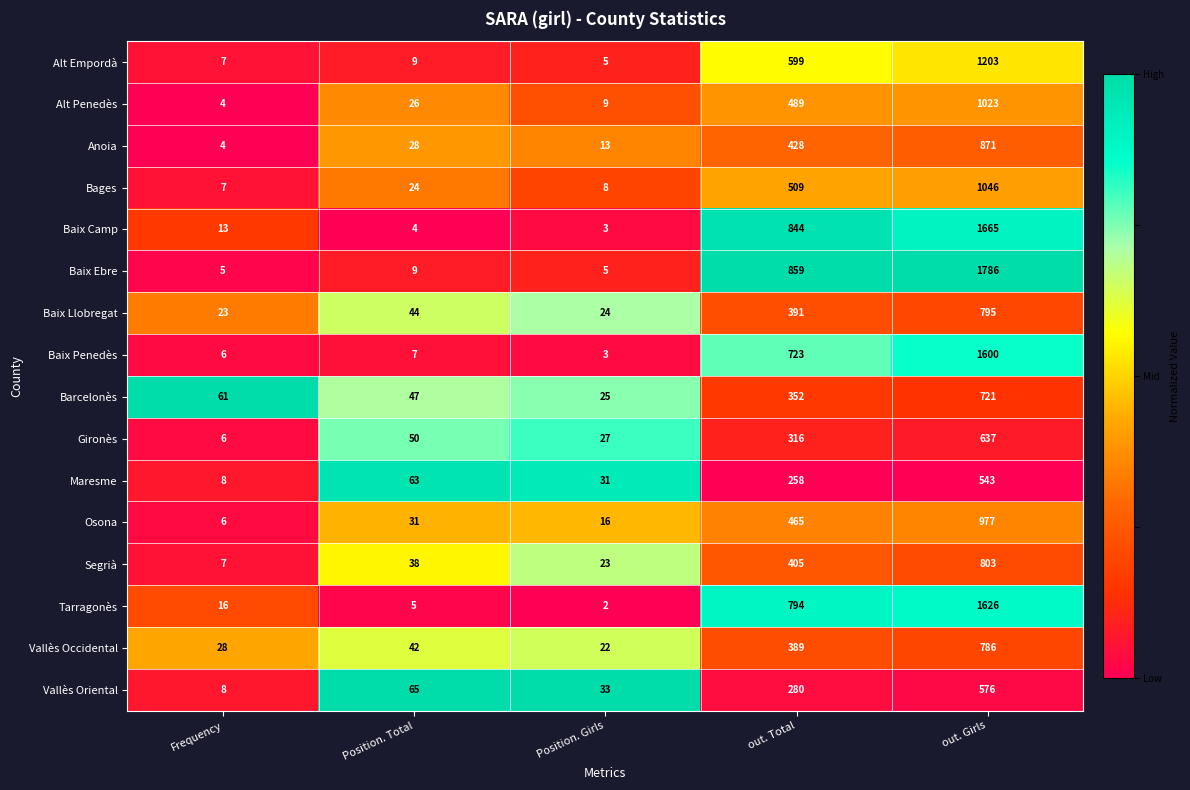

At which category is the sum across all series the highest?

out. Girls